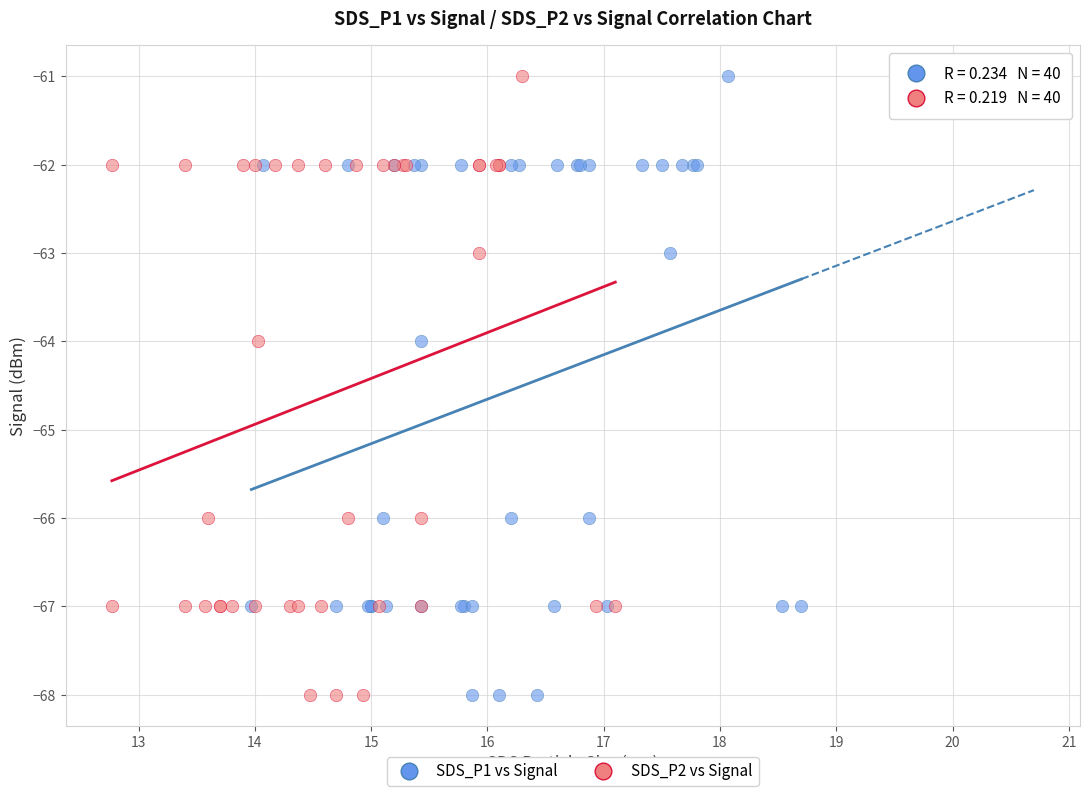

What are all the series names shown in the legend?

SDS_P1 vs Signal, SDS_P2 vs Signal